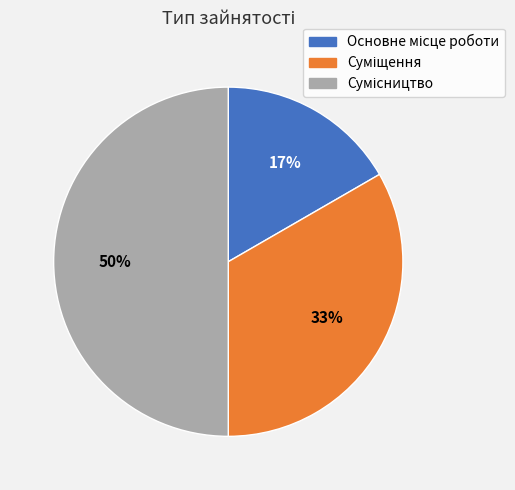

To the nearest percent, what is the average slice percentage?

33%